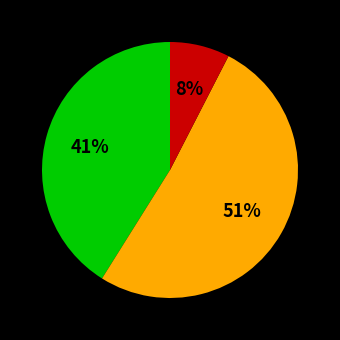

Is there a majority slice in this chart?

Yes